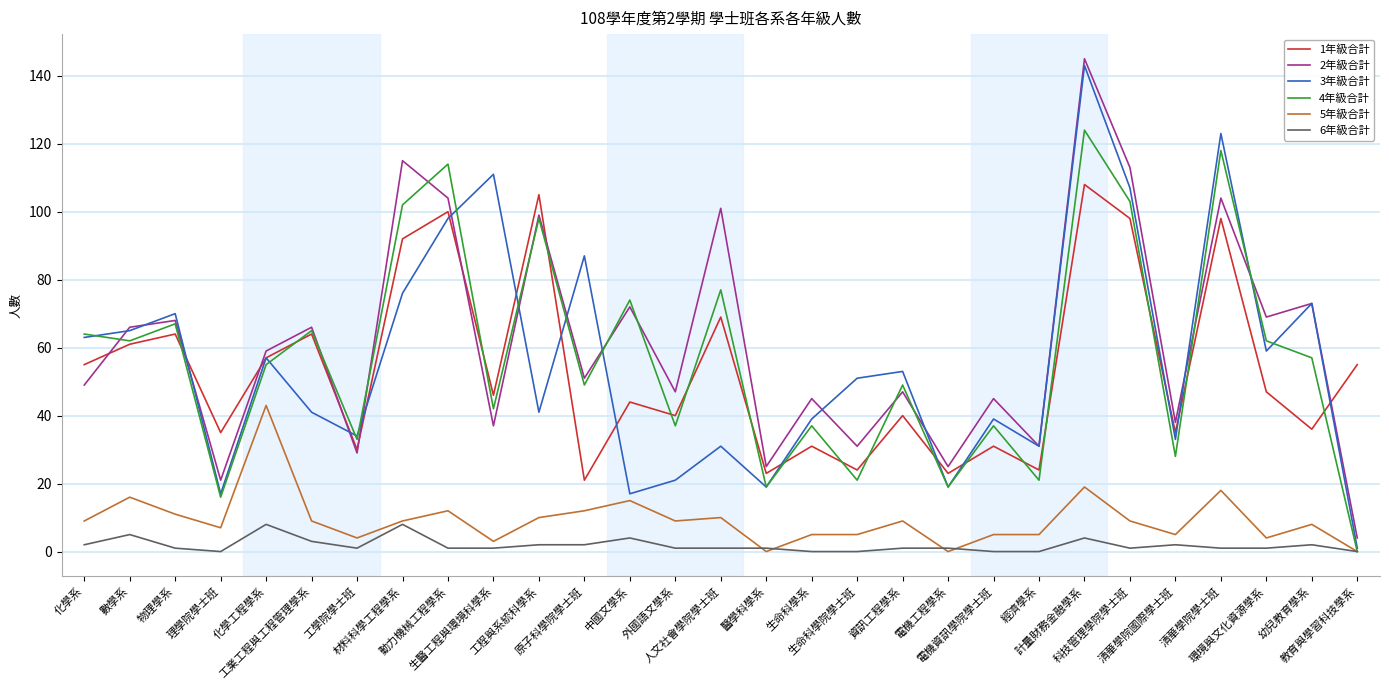

Which series has the largest range (max minus min)?

3年級合計